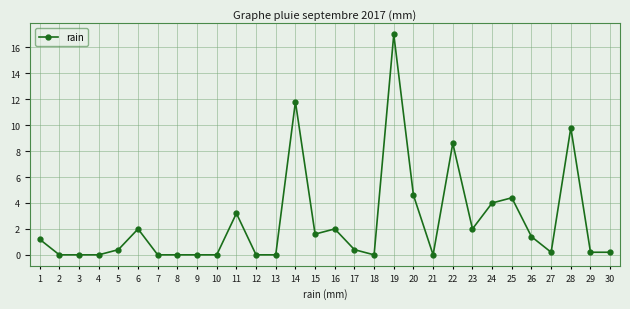

True or false: the data shows 1.4 at 6.

False